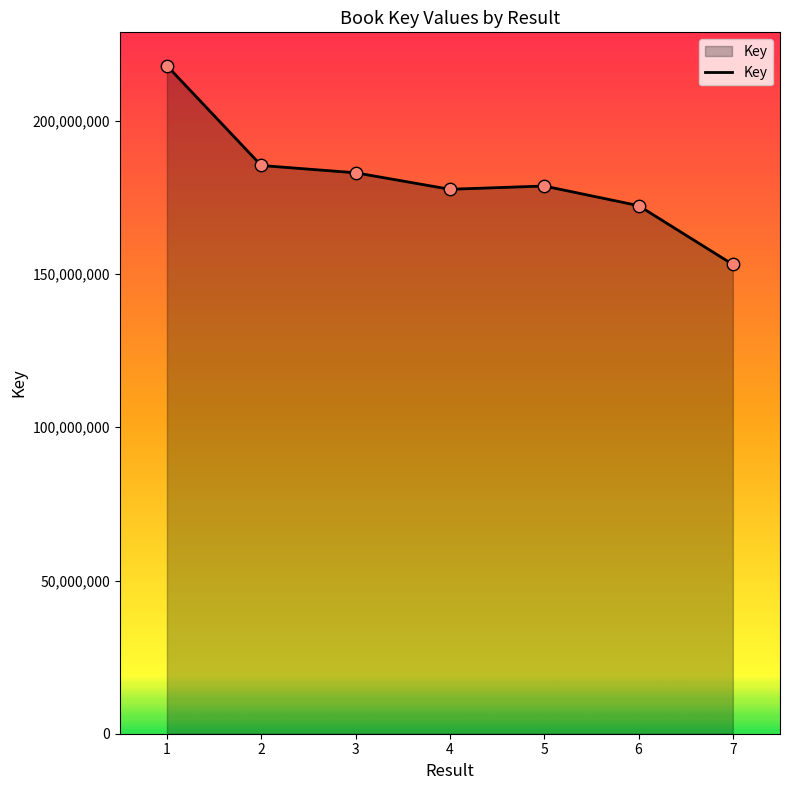

Between 2 and 7, which is larger?

2